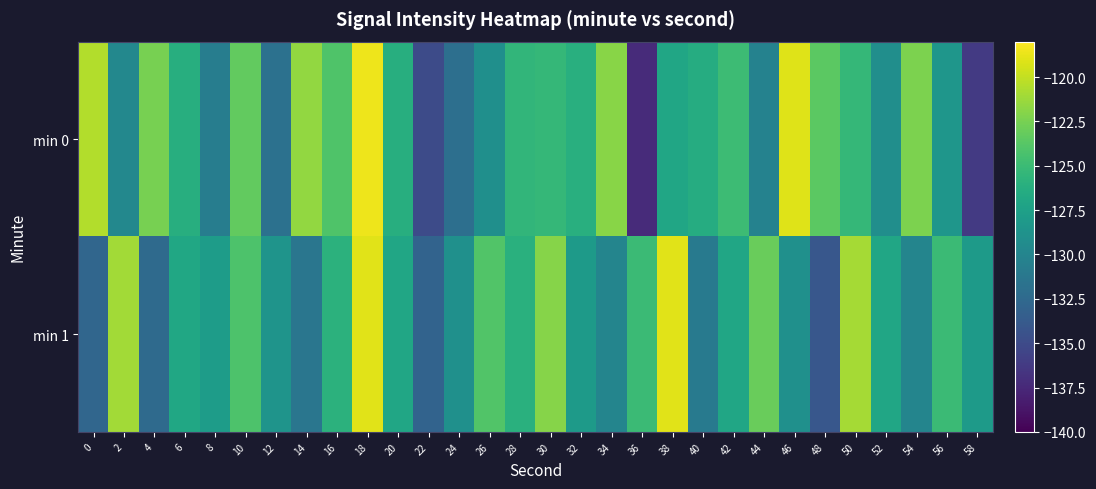

Which series changed the most between 28 and 48?

min 1